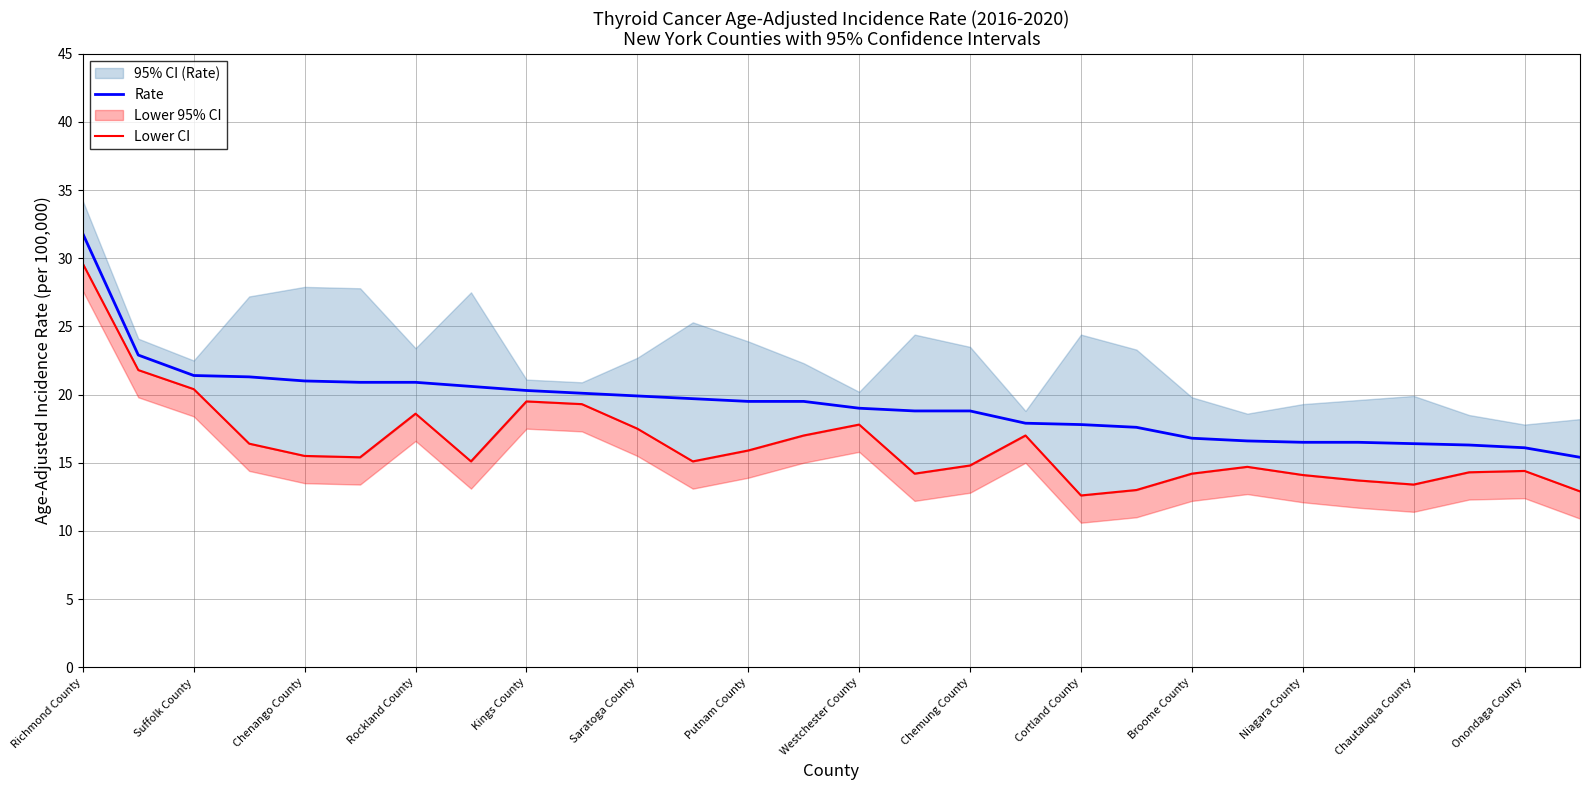

Reading right to left, what are all the values shown in this chart?

Rate: 15.4	16.1	16.3	16.4	16.5	16.5	16.6	16.8	17.6	17.8	17.9	18.8	18.8	19.0	19.5	19.5	19.7	19.9	20.1	20.3	20.6	20.9	20.9	21.0	21.3	21.4	22.9	31.8
Lower CI: 12.9	14.4	14.3	13.4	13.7	14.1	14.7	14.2	13.0	12.6	17.0	14.8	14.2	17.8	17.0	15.9	15.1	17.5	19.3	19.5	15.1	18.6	15.4	15.5	16.4	20.4	21.8	29.6